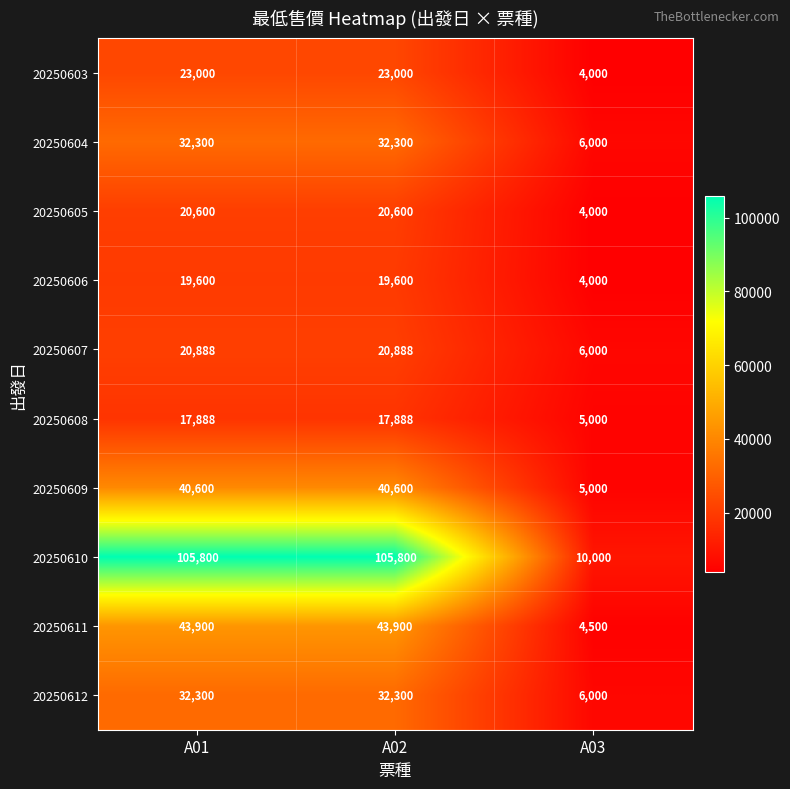

The value of 20250610 at A01 is 105800. True or false?

True